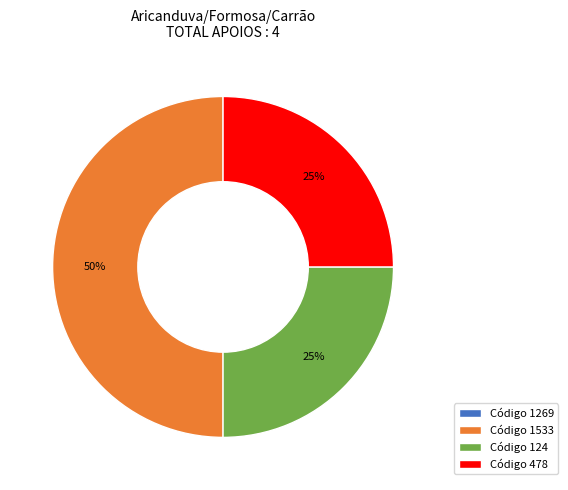

To the nearest percent, what portion does Código 478 represent?

25%